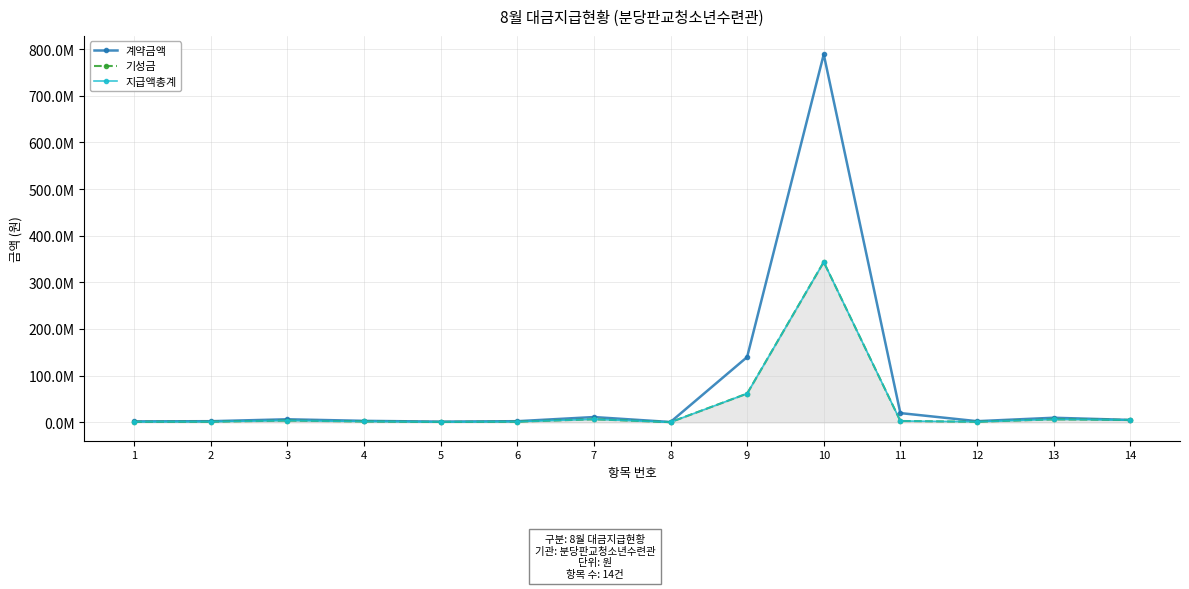

Reading left to right, transcribe all the data shown in this chart.

계약금액: 1=2112000	2=2508000	3=6600000	4=3240000	5=1620000	6=2520000	7=11391480	8=765600	9=140000000	10=788730000	11=19888000	12=2560000	13=9887000	14=5225000
기성금: 1=1232000	2=1463000	3=3850000	4=1890000	5=945000	6=1470000	7=6645030	8=446600	9=61750760	10=343703290	11=2992000	12=1280000	13=6471400	14=5225000
지급액총계: 1=1232000	2=1463000	3=3850000	4=1890000	5=945000	6=1470000	7=6645030	8=446600	9=61750760	10=343703290	11=2992000	12=1280000	13=6471400	14=5225000